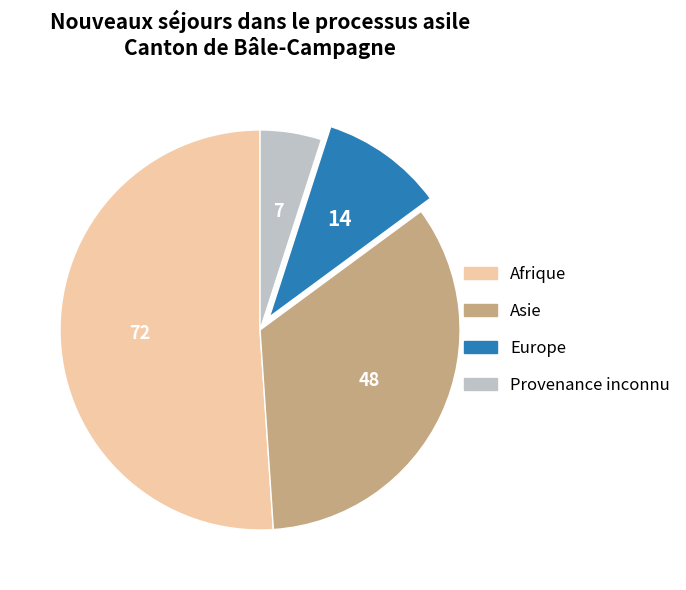

Does Afrique represent more than half of the total?

Yes